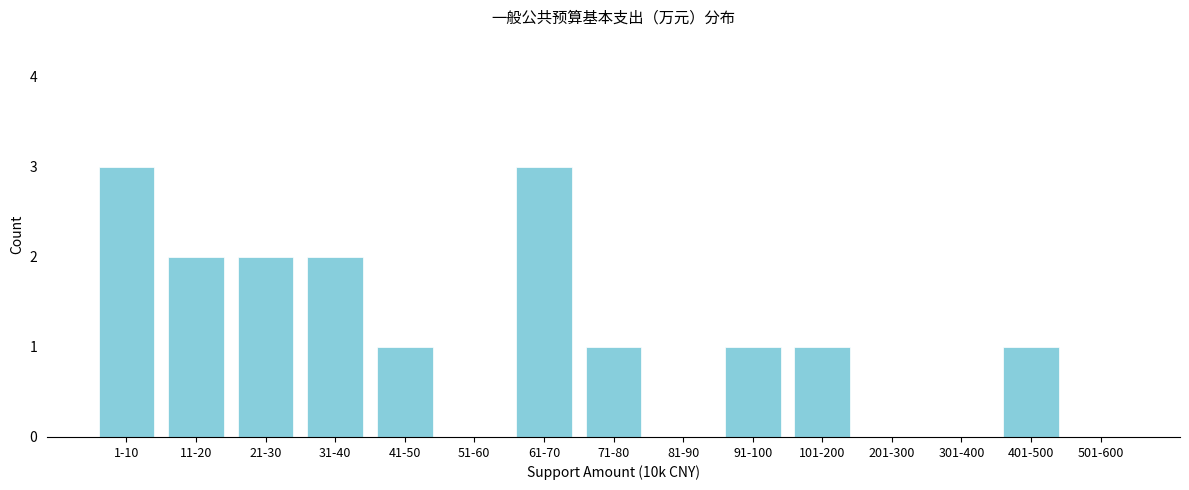

Reading left to right, what are all the values shown in this chart?

1-10=3	11-20=2	21-30=2	31-40=2	41-50=1	51-60=0	61-70=3	71-80=1	81-90=0	91-100=1	101-200=1	201-300=0	301-400=0	401-500=1	501-600=0